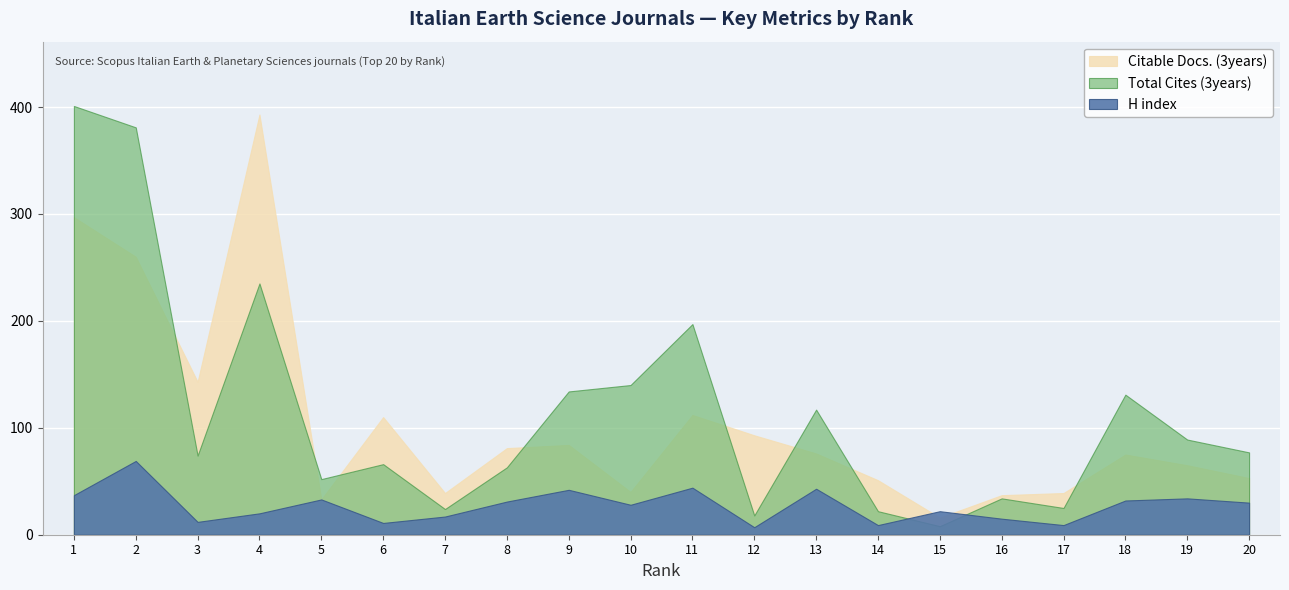

Which series changed the most between 1 and 5?

Total Cites (3years)